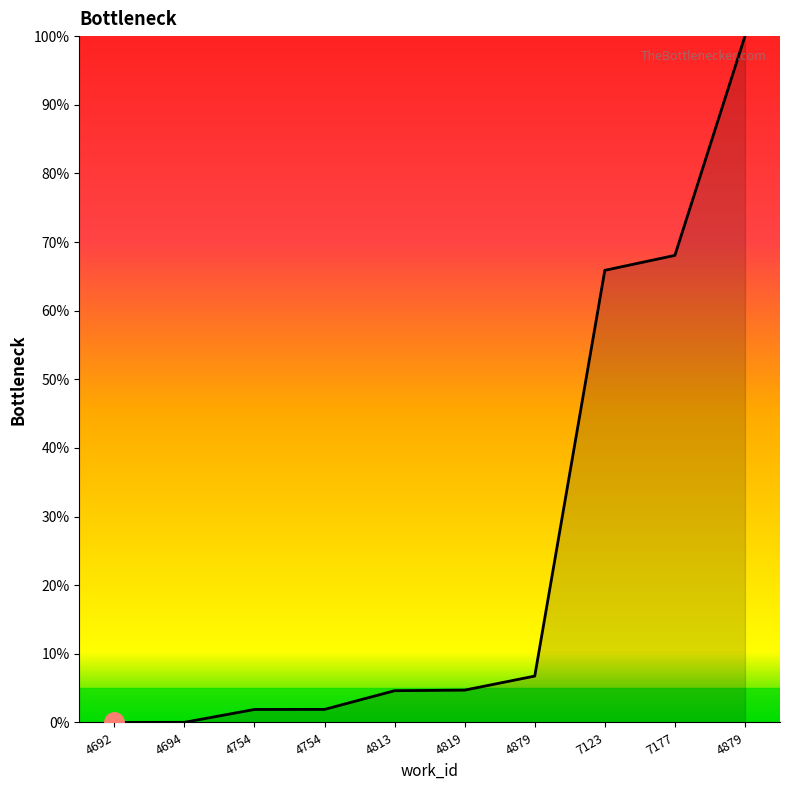

How many lines are shown in the chart?

1